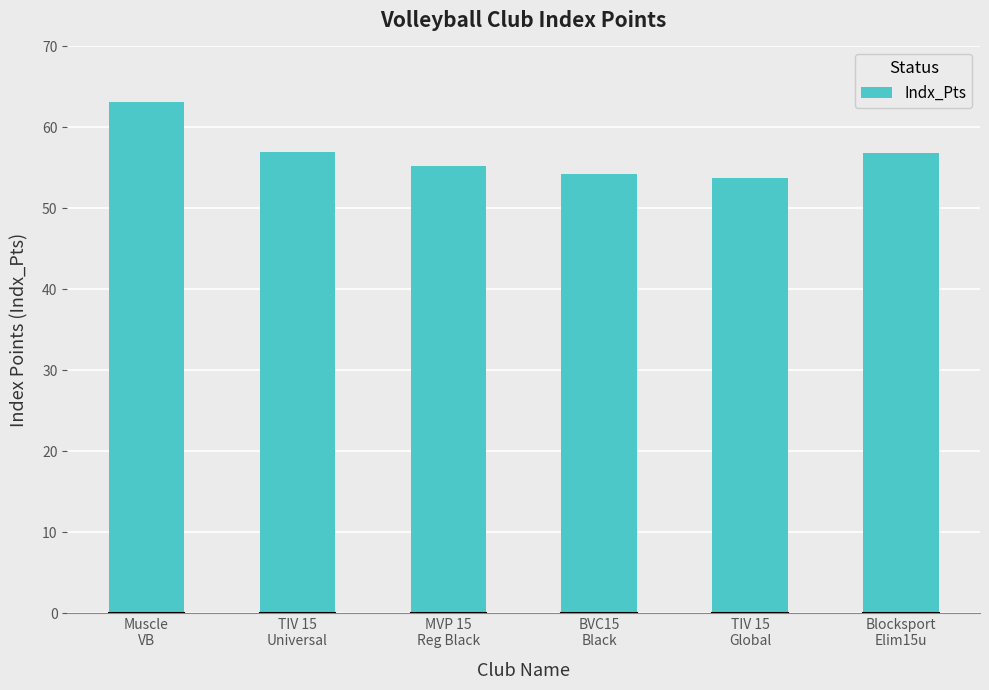

Which has a higher value, BVC15
Black or TIV 15
Universal?

TIV 15
Universal